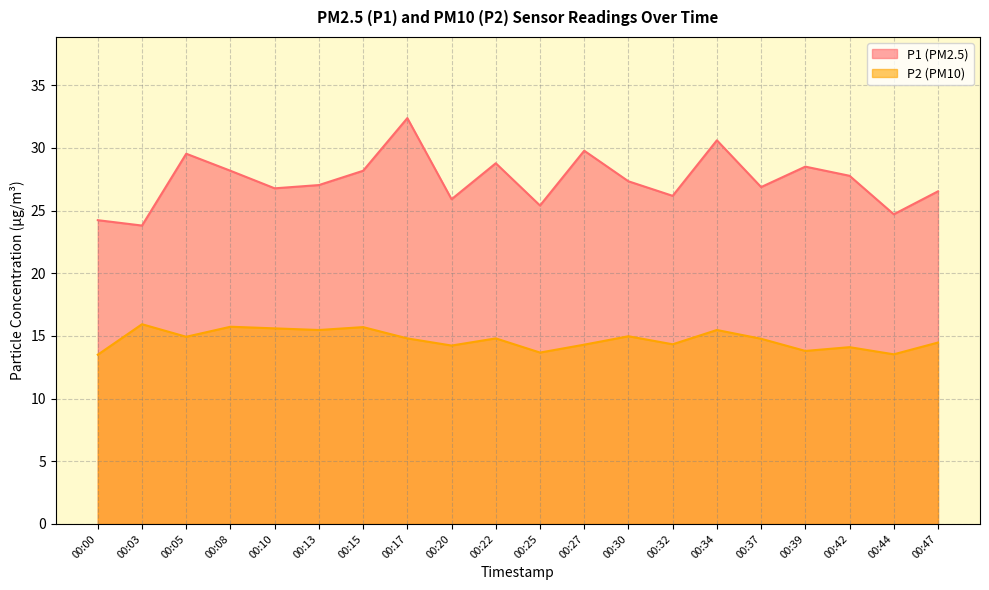

At how many categories does at least one series exceed 18?

20